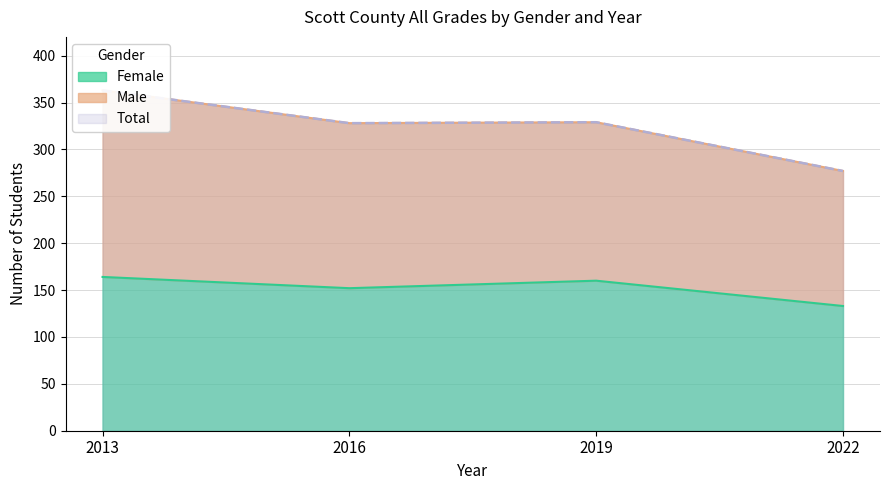

What is the lowest value of the Total series?

277